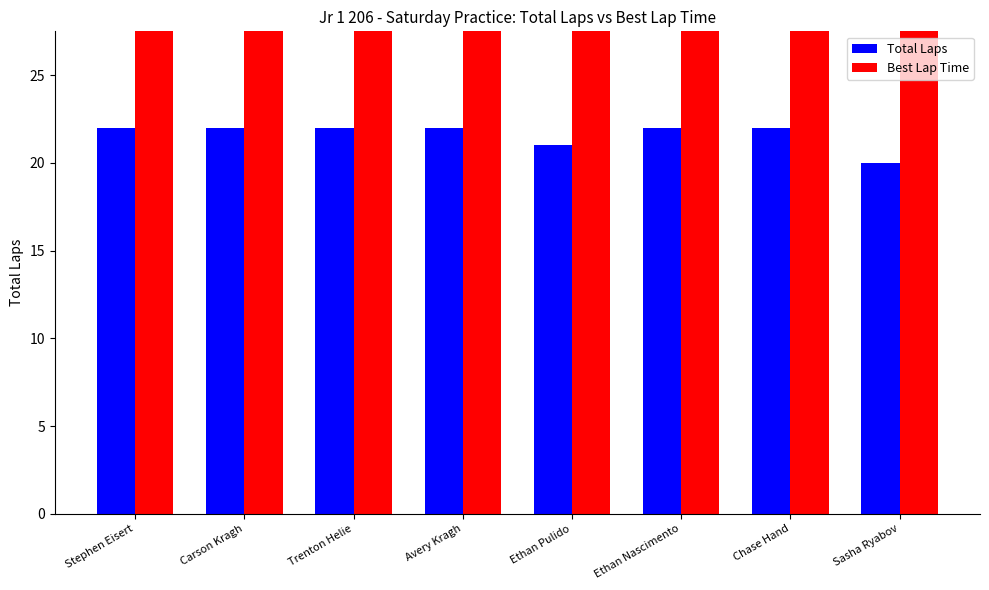

Which series has the widest spread of values?

Best Lap Time